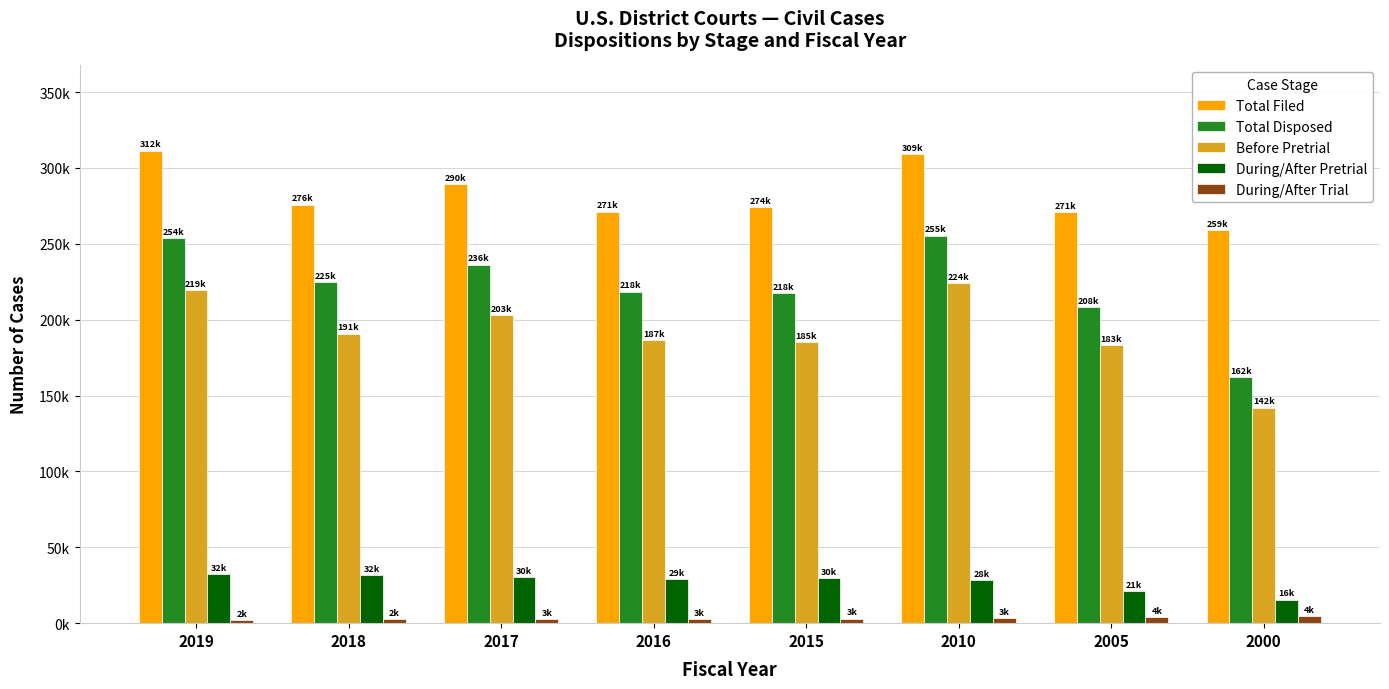

Rank the categories by During/After Trial value from highest to lowest.

2000, 2005, 2010, 2015, 2016, 2017, 2018, 2019